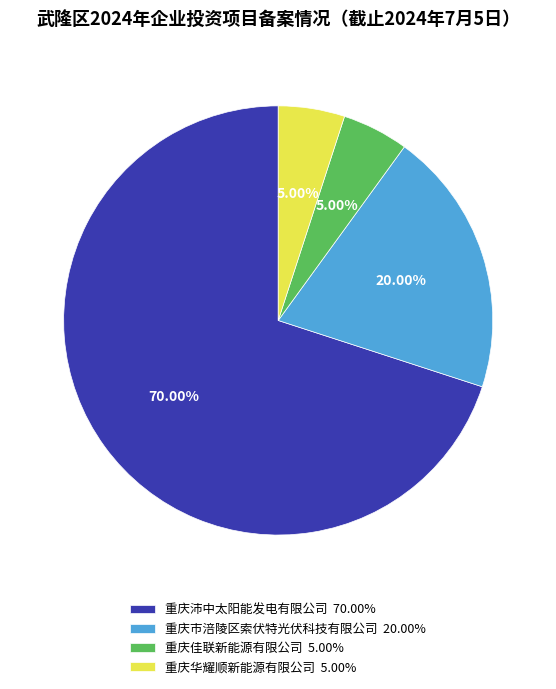

To the nearest percent, what is the difference between the 重庆华耀顺新能源有限公司 and 重庆沛中太阳能发电有限公司 slice percentages?

65%